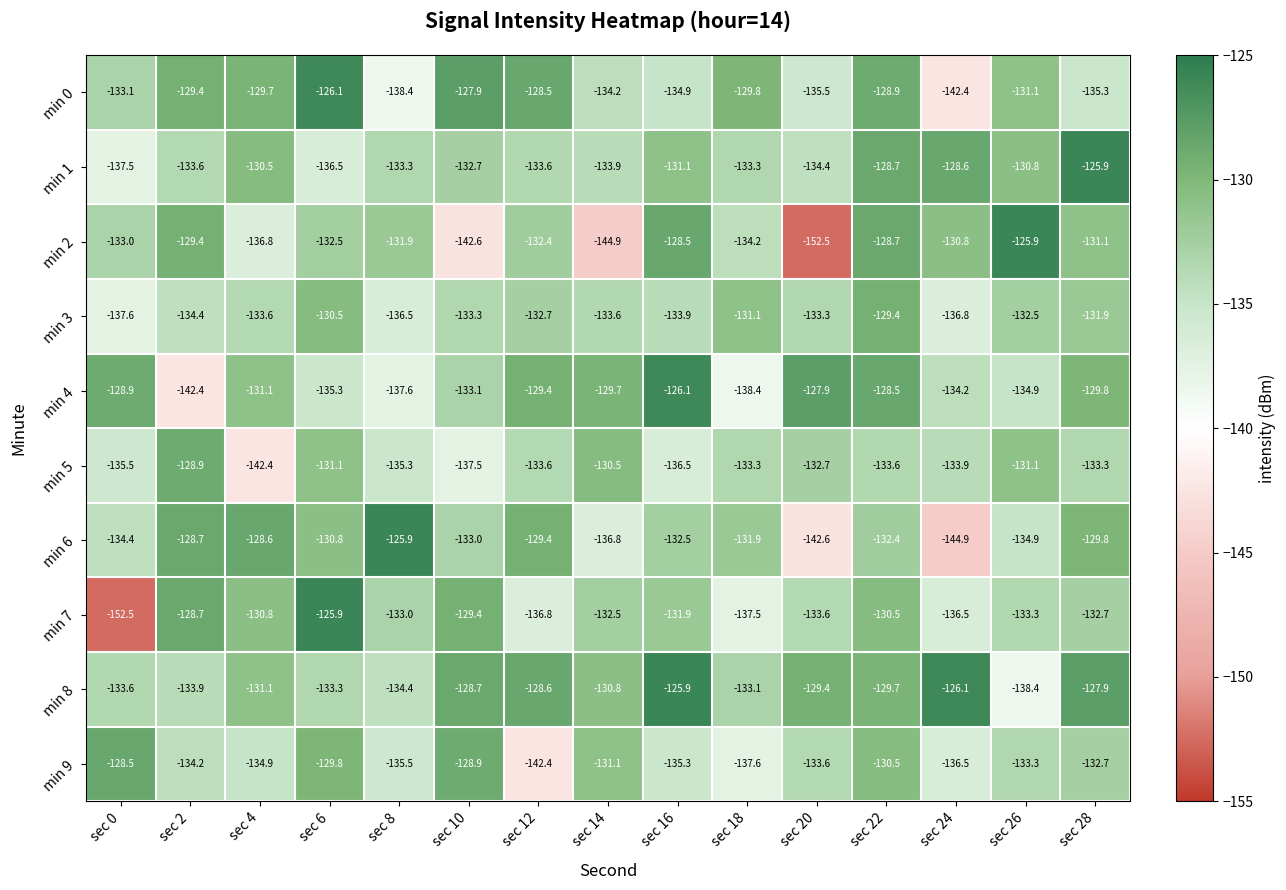

What is the total value across all series at sec 26?

-1326.2